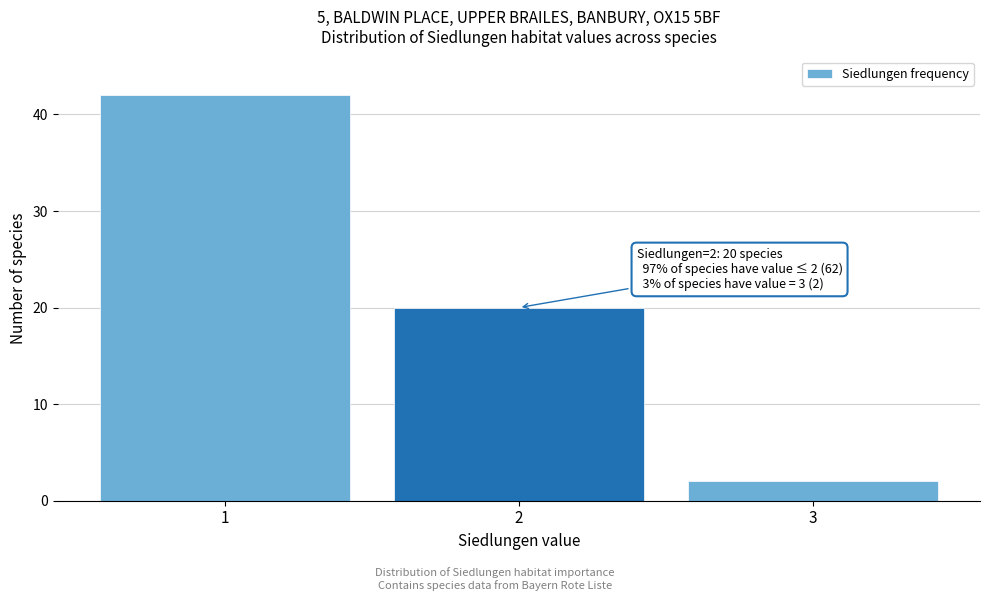

Reading left to right, what are all the values shown in this chart?

42	20	2